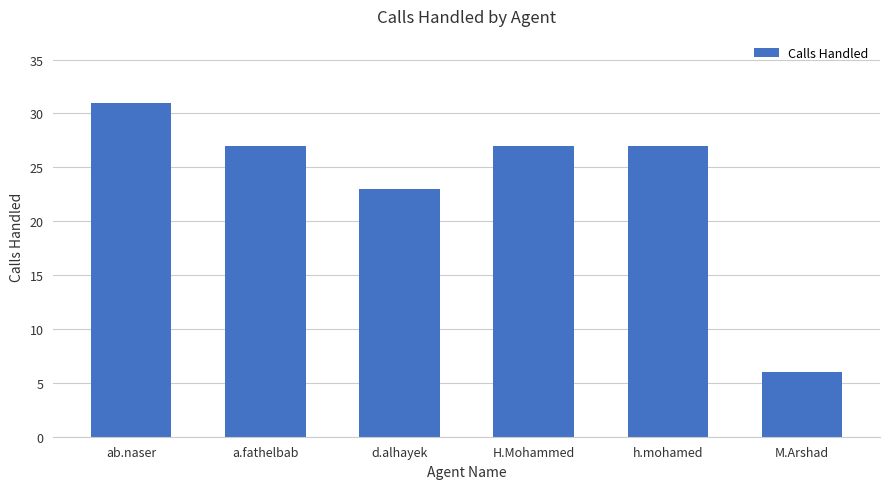

Reading left to right, transcribe all the data shown in this chart.

31	27	23	27	27	6